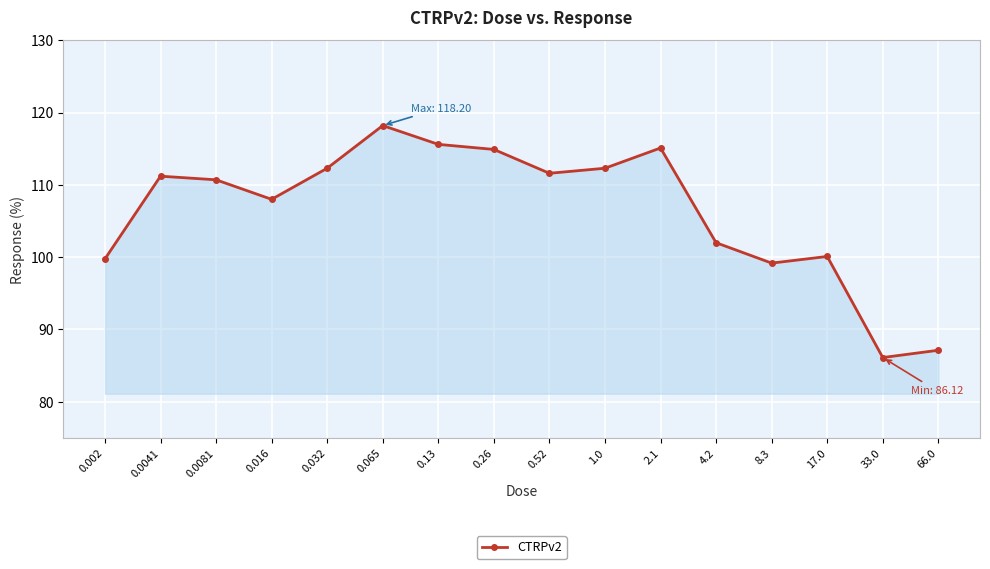

What is the value of the 14th point from the left?

100.1